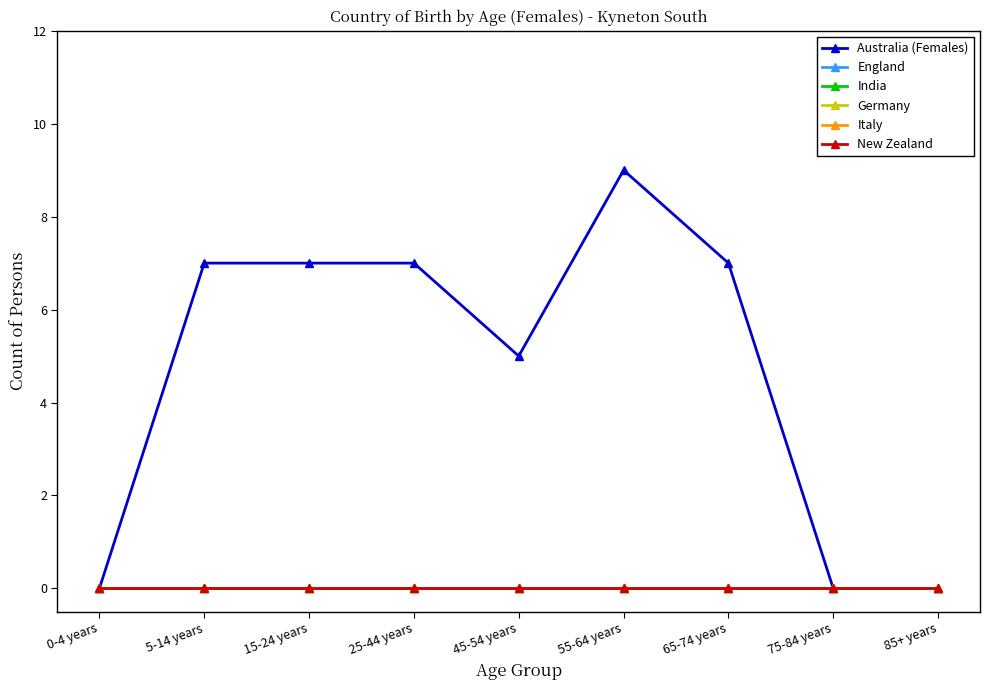

Is it true that New Zealand equals 0 at 25-44 years?

True